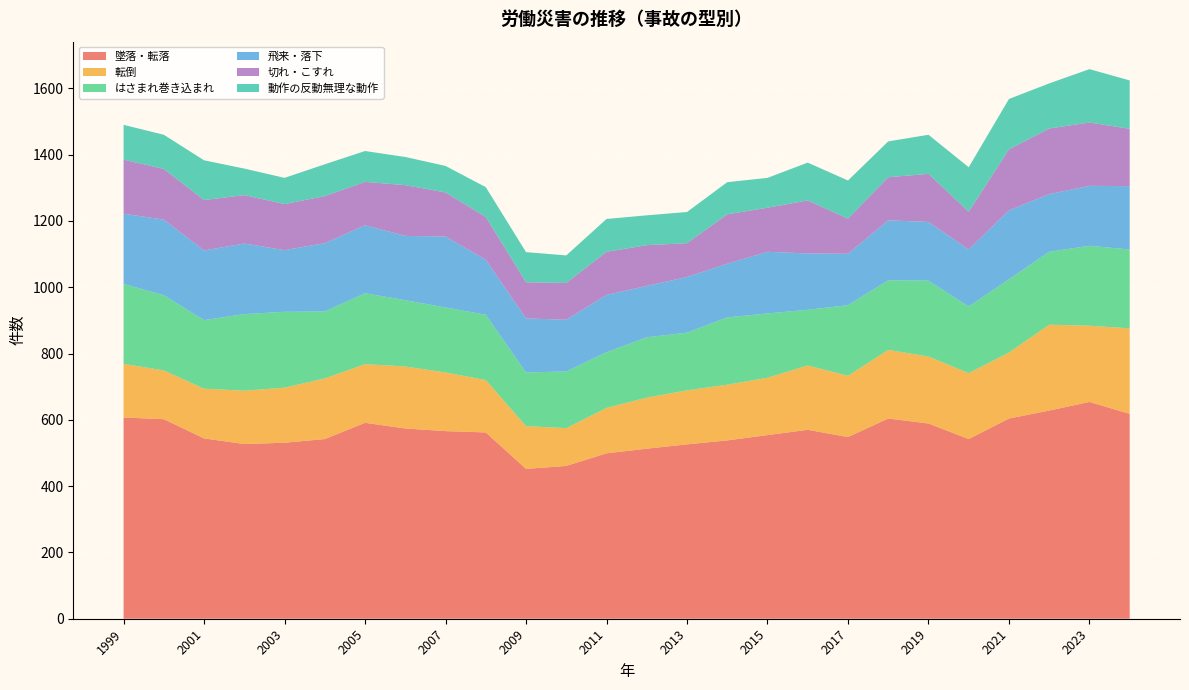

Reading left to right, what are all the values shown in this chart?

墜落・転落: 1999=607	2000=602	2001=544	2002=527	2003=531	2004=542	2005=591	2006=574	2007=566	2008=562	2009=452	2010=461	2011=499	2012=513	2013=526	2014=538	2015=554	2016=570	2017=548	2018=604	2019=589	2020=542	2021=604	2022=628	2023=654	2024=618
転倒: 1999=162	2000=147	2001=150	2002=161	2003=166	2004=183	2005=177	2006=187	2007=177	2008=158	2009=129	2010=114	2011=137	2012=154	2013=163	2014=168	2015=173	2016=194	2017=185	2018=207	2019=202	2020=199	2021=199	2022=259	2023=230	2024=258
はさまれ巻き込まれ: 1999=241	2000=227	2001=207	2002=231	2003=229	2004=202	2005=214	2006=200	2007=196	2008=197	2009=162	2010=171	2011=168	2012=182	2013=174	2014=203	2015=194	2016=168	2017=213	2018=210	2019=229	2020=201	2021=221	2022=220	2023=241	2024=238
飛来・落下: 1999=212	2000=228	2001=210	2002=213	2003=186	2004=206	2005=205	2006=194	2007=214	2008=166	2009=163	2010=156	2011=173	2012=155	2013=168	2014=162	2015=186	2016=170	2017=155	2018=181	2019=177	2020=172	2021=208	2022=174	2023=181	2024=191
切れ・こすれ: 1999=163	2000=153	2001=152	2002=146	2003=139	2004=142	2005=131	2006=153	2007=133	2008=129	2009=109	2010=111	2011=130	2012=123	2013=102	2014=149	2015=133	2016=160	2017=106	2018=130	2019=145	2020=114	2021=184	2022=198	2023=191	2024=173
動作の反動無理な動作: 1999=105	2000=103	2001=120	2002=80	2003=79	2004=96	2005=93	2006=85	2007=80	2008=90	2009=91	2010=83	2011=99	2012=90	2013=94	2014=97	2015=90	2016=114	2017=115	2018=108	2019=118	2020=134	2021=152	2022=136	2023=161	2024=146